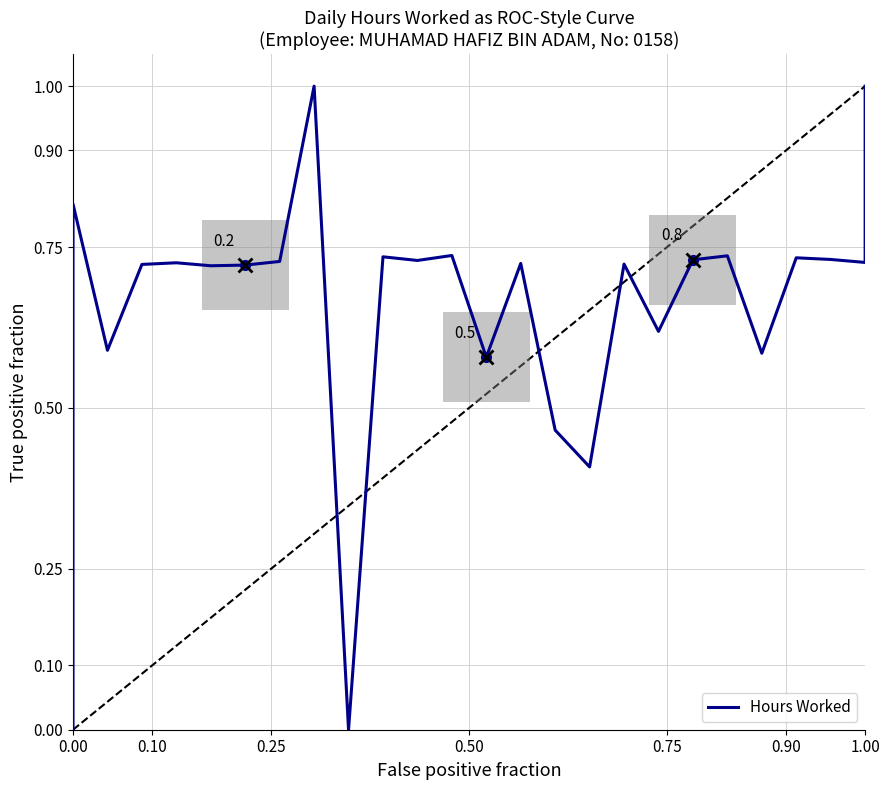

How many points are higher than both their immediate neighbors (excluding endpoints)?

9